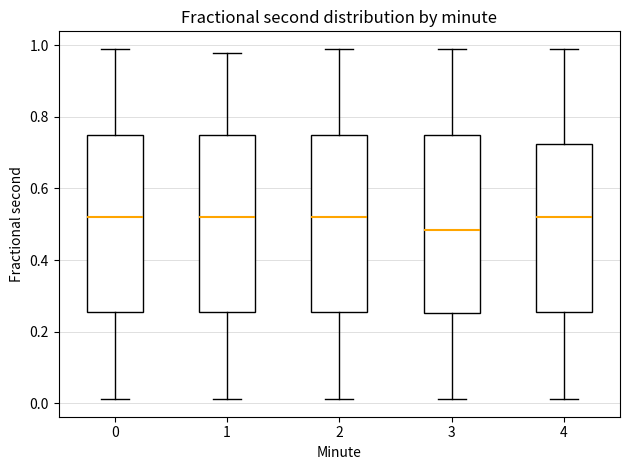

Where is the lower edge of the box at x = 4 on the y-axis? The values are not printed on the chart, so give them approximately, as read against the axis.

0.26